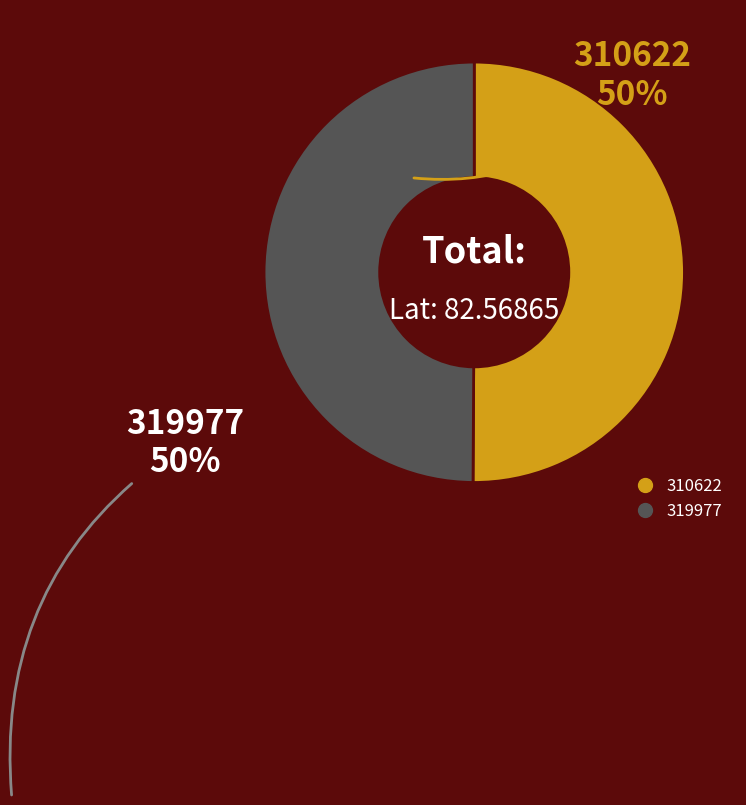

Count the number of slices in the pie.

2